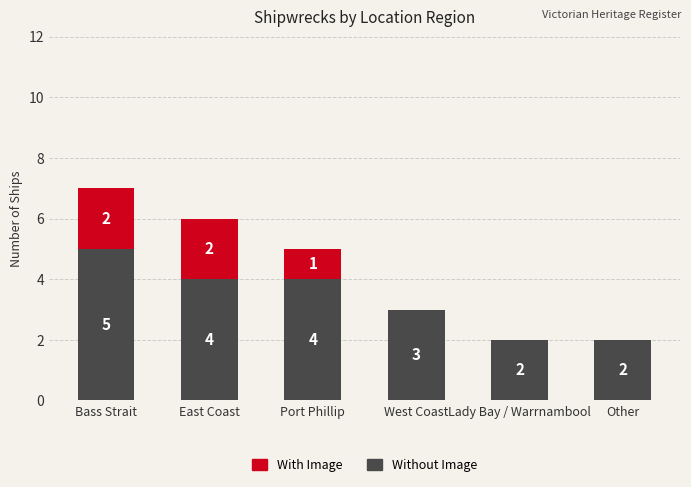

At which category is the sum across all series the highest?

Bass Strait